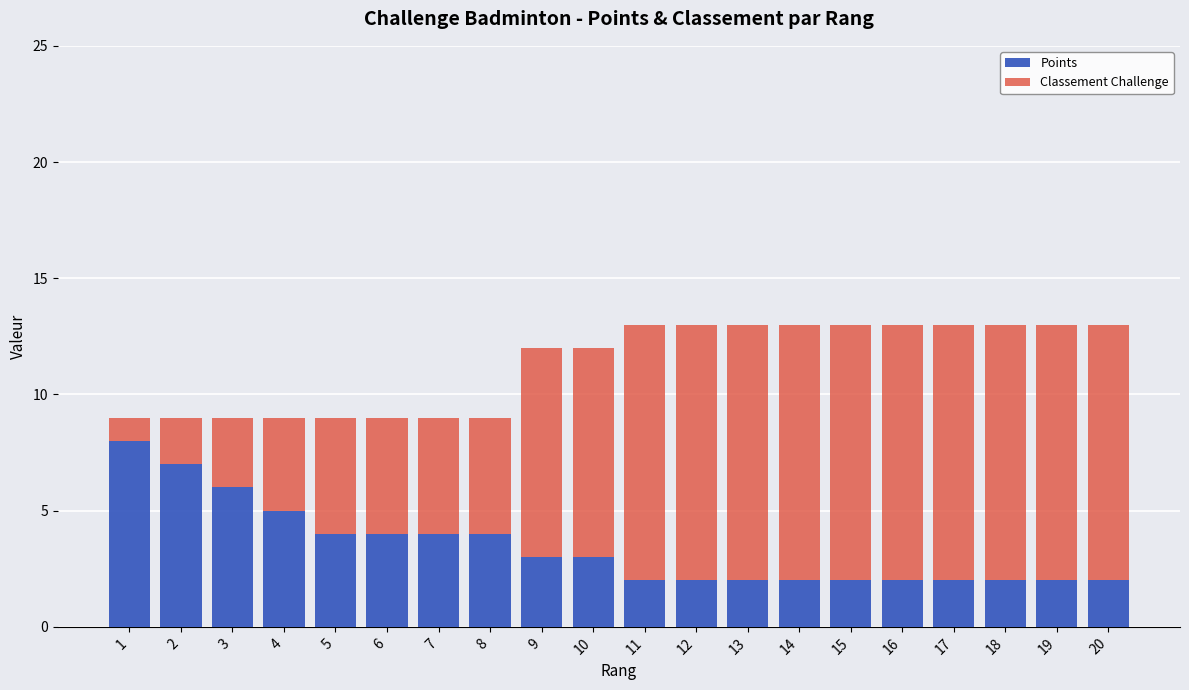

The value of Points at 12 is 2. True or false?

True